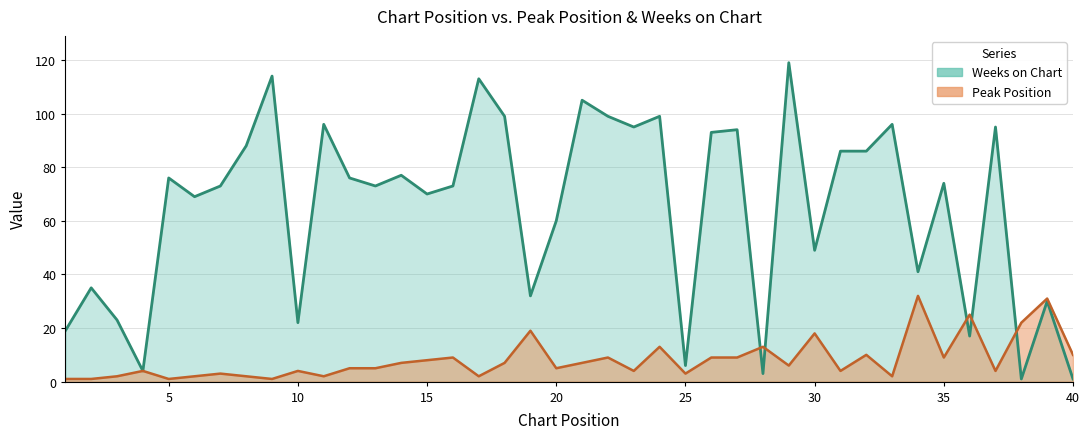

Where does the Weeks on Chart series first go above 74?

5